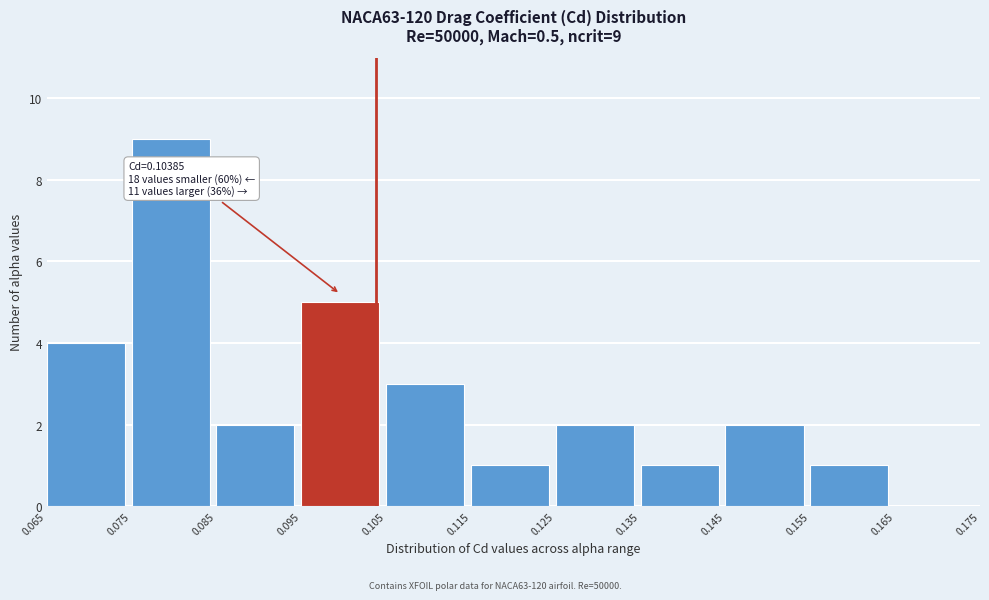

Which range on the x-axis has the tallest bar?

0.075 to 0.085